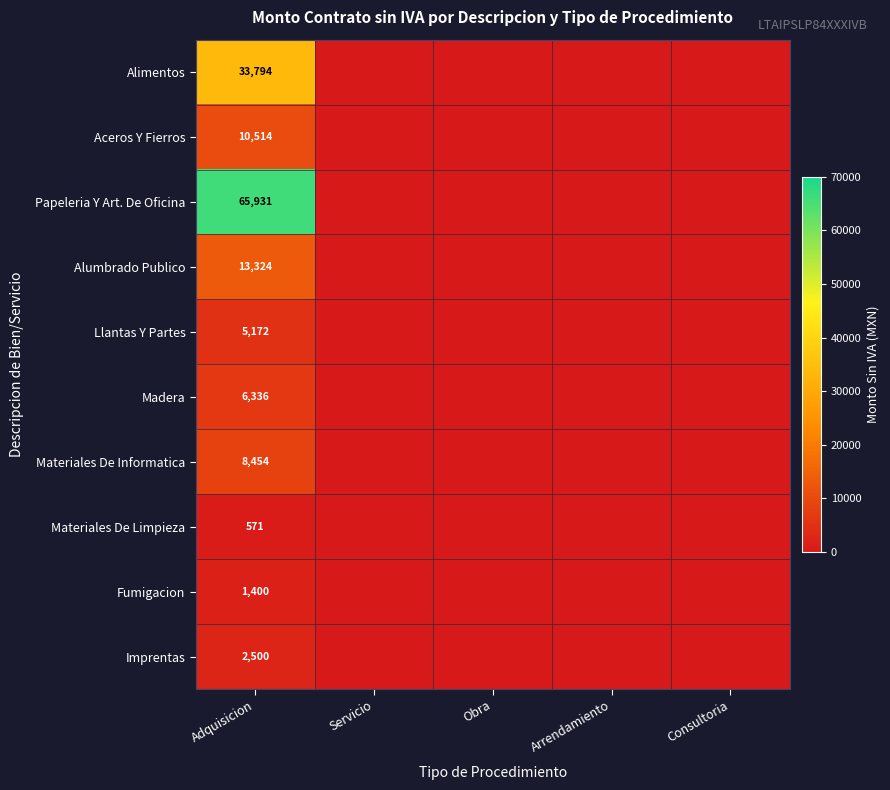

What is the spread (max minus min) of values at Adquisicion?

65360